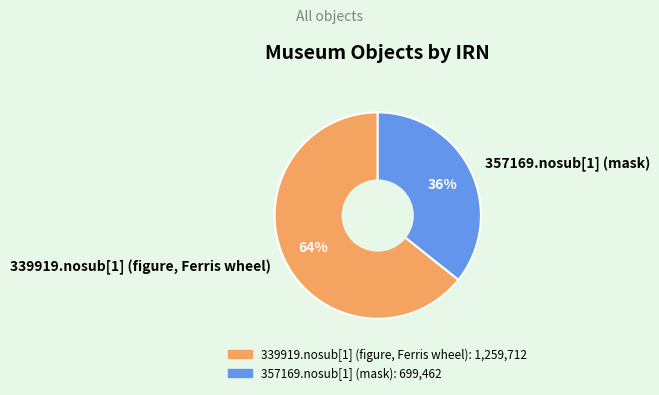

Combined, do 357169.nosub[1] (mask) and 339919.nosub[1] (figure, Ferris wheel) account for over 50%?

Yes